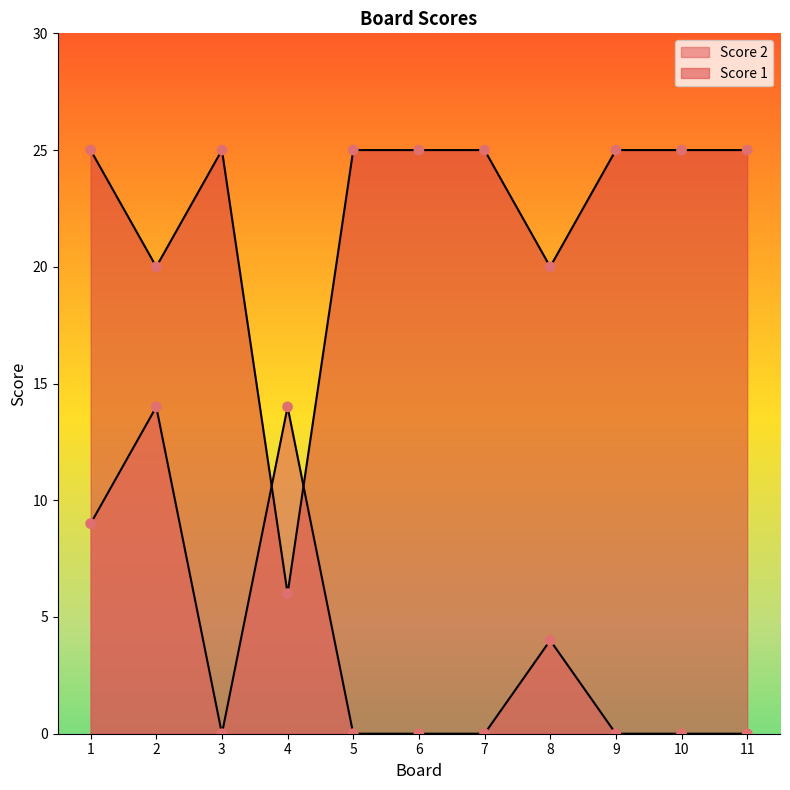

Which series reaches the maximum Y coordinate?

Score 1